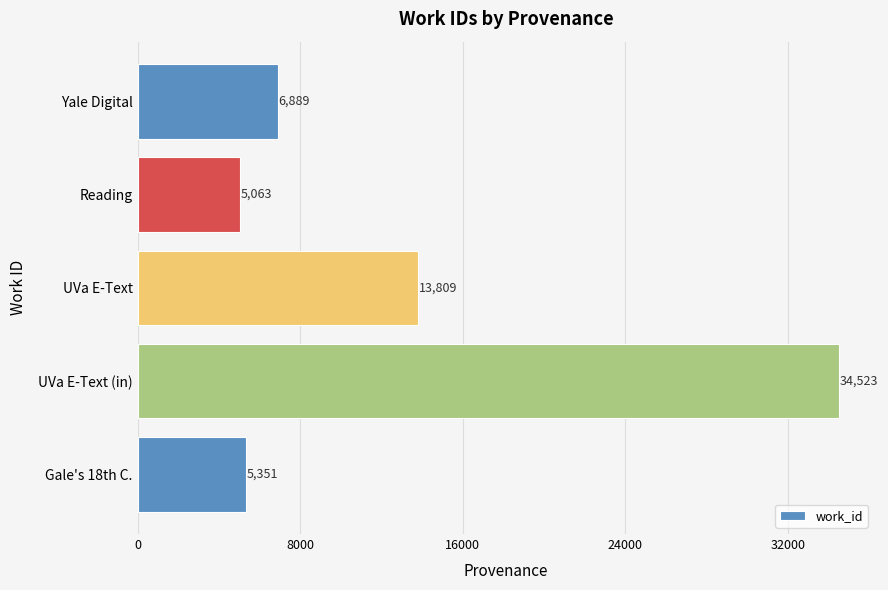

Reading top to bottom, what are all the values shown in this chart?

6889	5063	13809	34523	5351